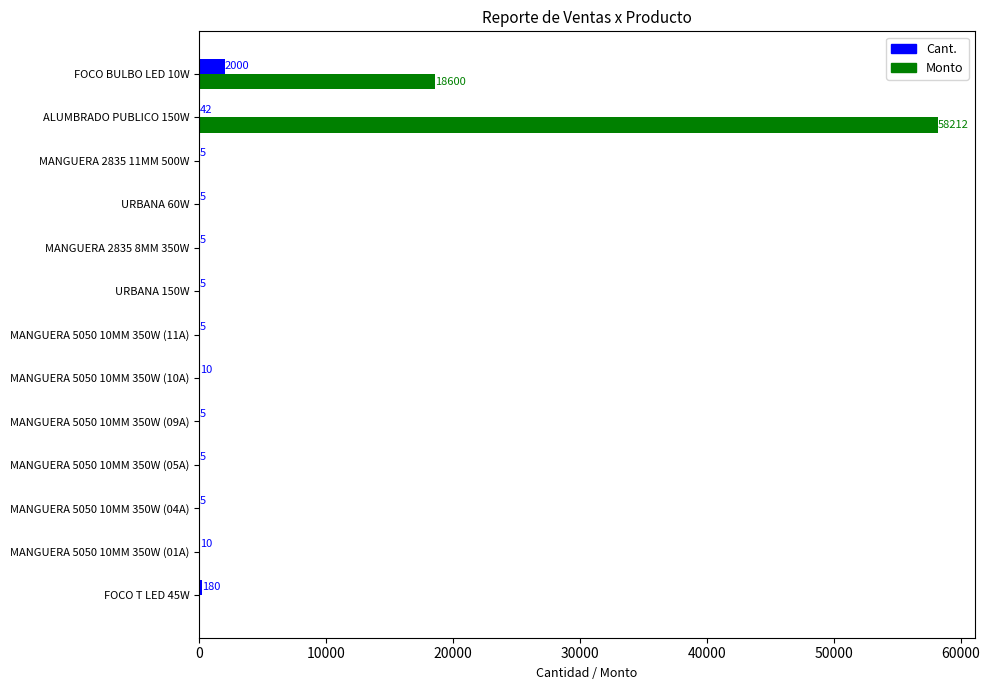

Which series has the largest total across all categories?

Monto